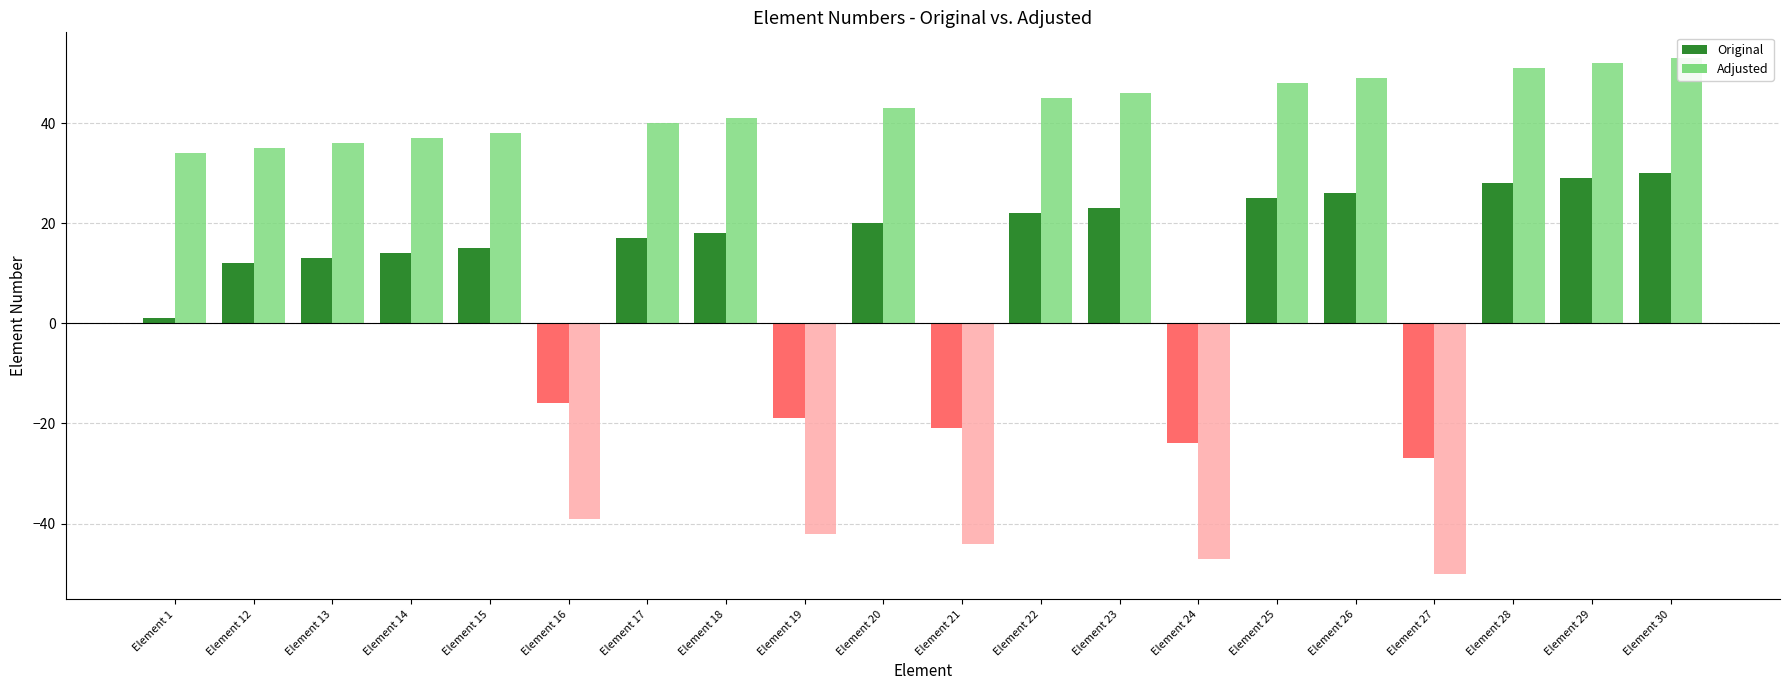

Which series has the widest spread of values?

Adjusted